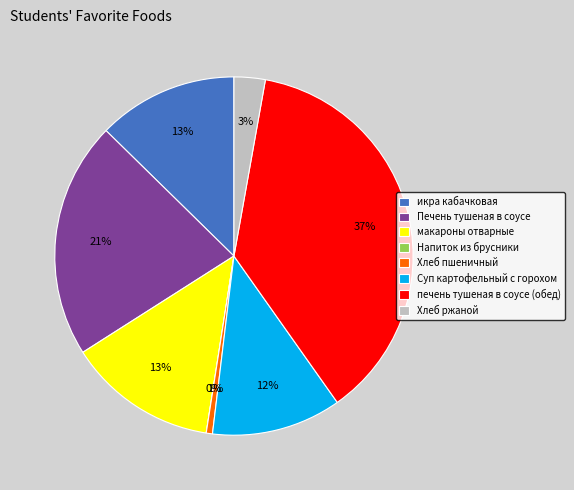

To the nearest percent, what is the difference between the largest and smallest slice percentages?

37%